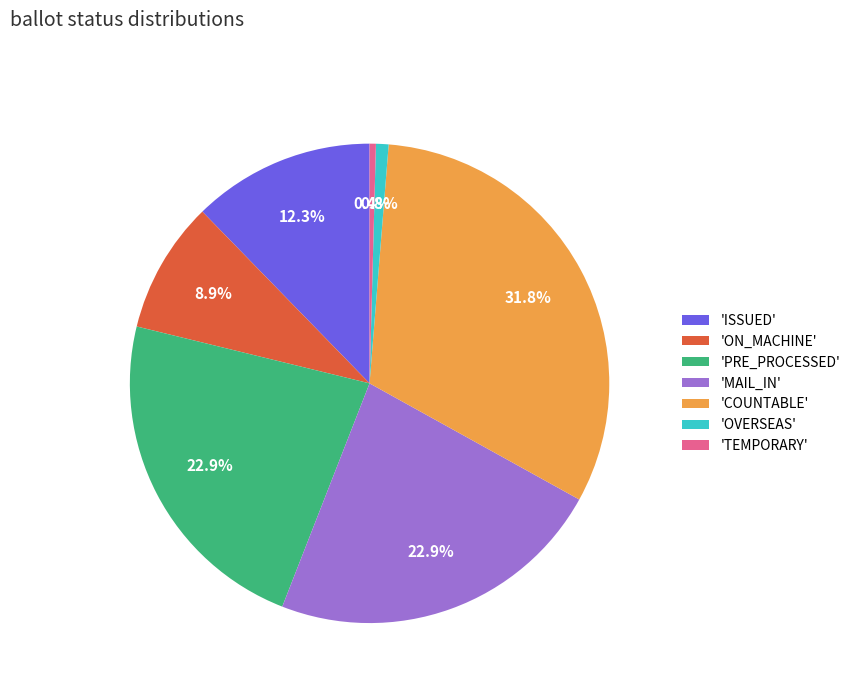

What is the total percentage of 'COUNTABLE' and 'ISSUED'?

44.1%